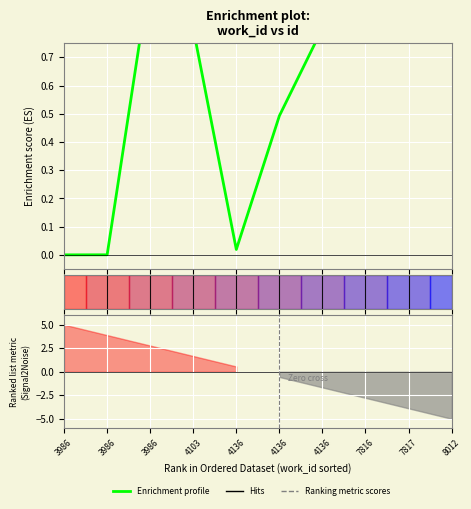

Which has a higher value, 3986 or 4136?

4136